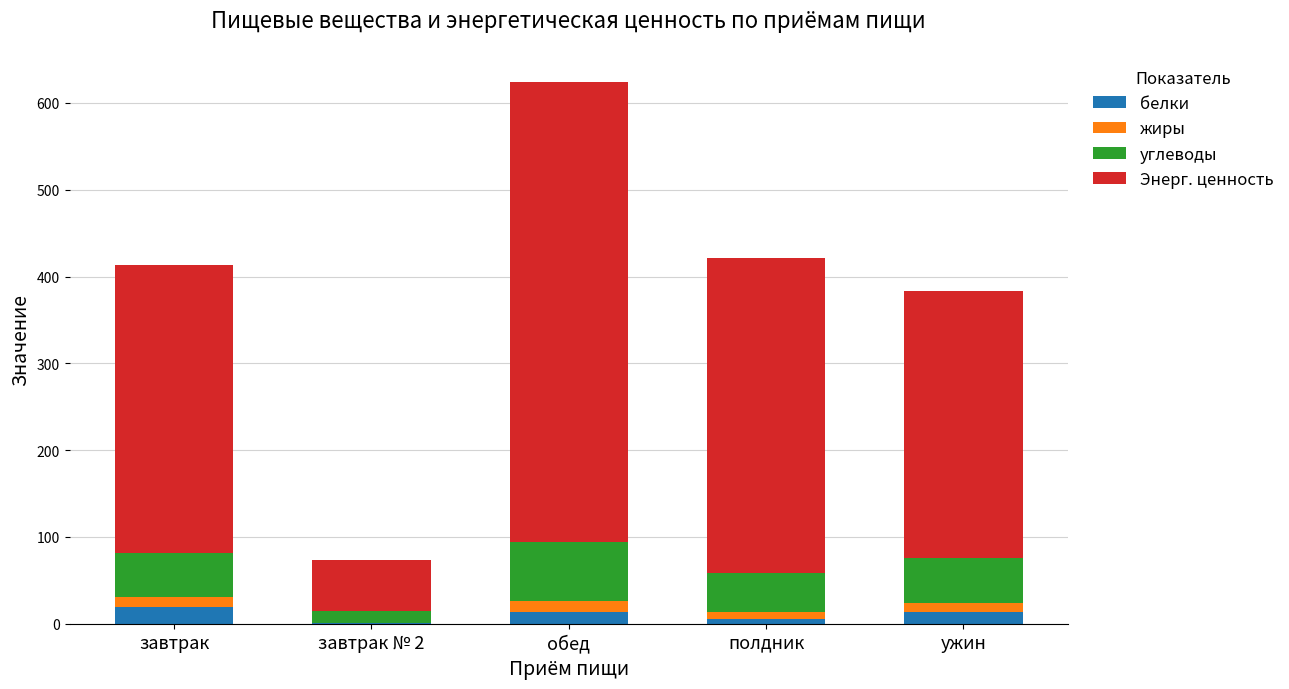

At which category is the sum across all series the highest?

обед